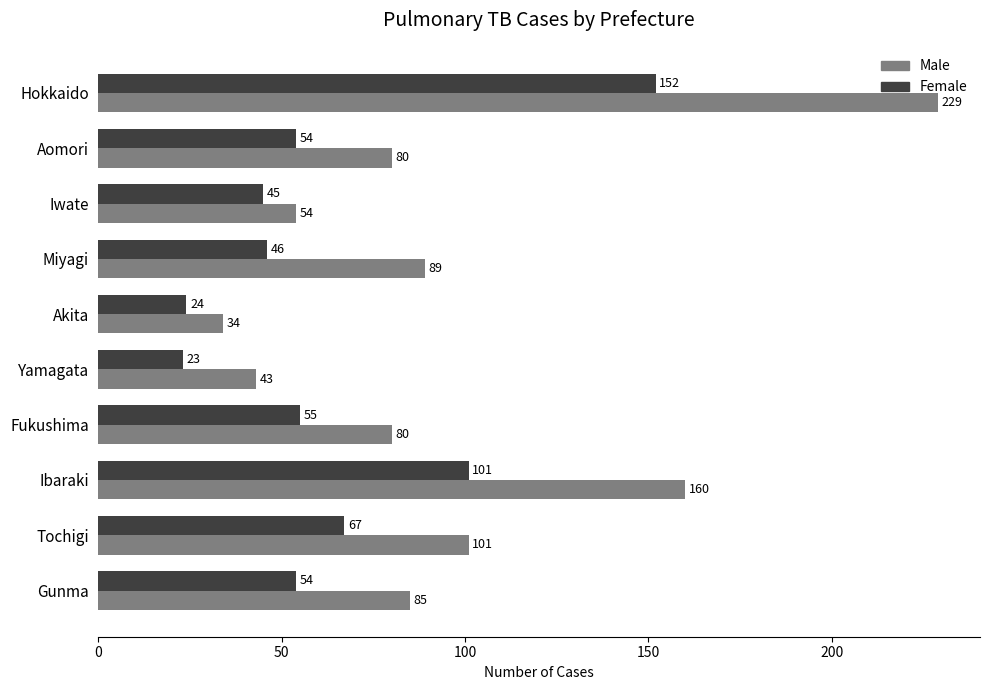

Which series changed the most between Tochigi and Gunma?

Male